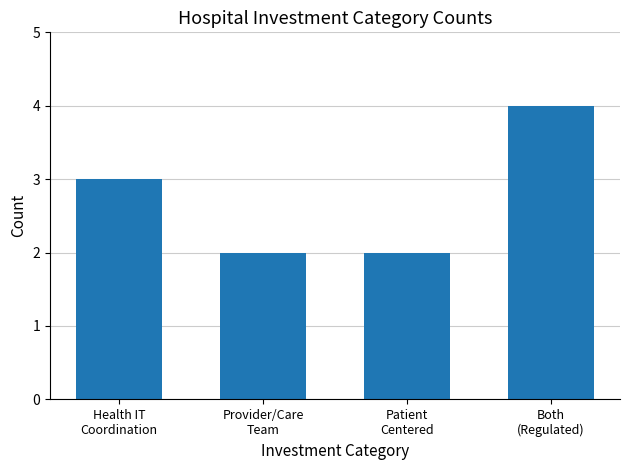

What is the average value?

3